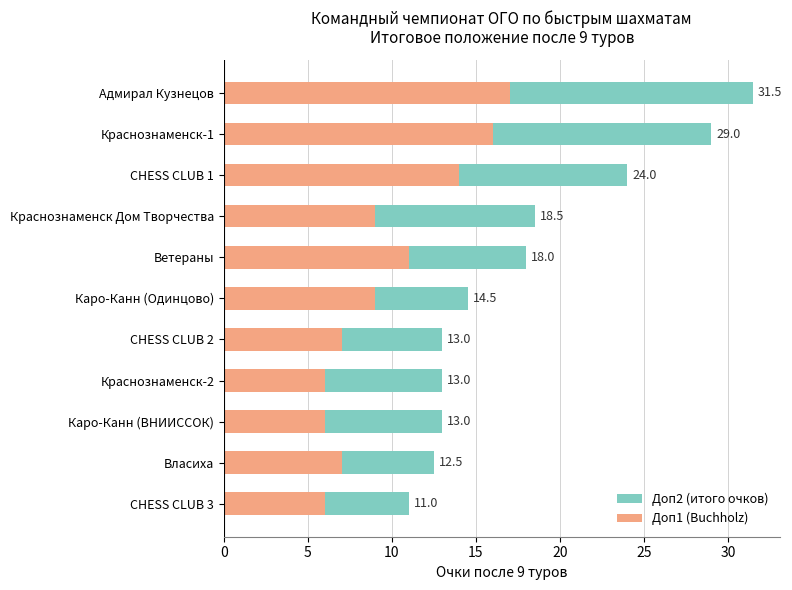

Reading left to right, extract all data points from this chart.

Доп2 (итого очков): 31.5	29.0	24.0	18.5	18.0	14.5	13.0	13.0	13.0	12.5	11.0
Доп1 (Buchholz): 17.0	16.0	14.0	9.0	11.0	9.0	7.0	6.0	6.0	7.0	6.0